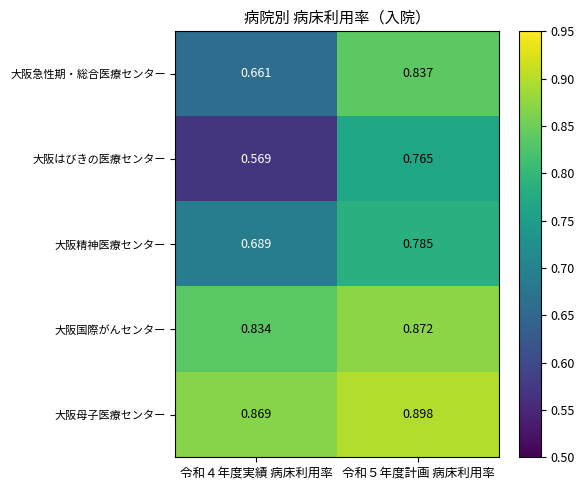

At which category is the sum across all series the highest?

令和５年度計画 病床利用率